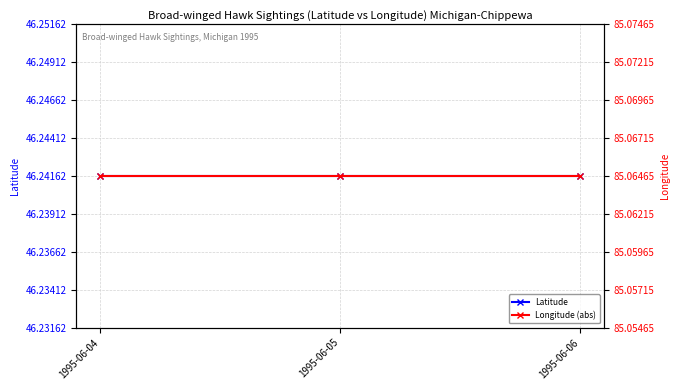

Reading right to left, what are all the values shown in this chart?

Latitude: 1995-06-06=46.2	1995-06-05=46.2	1995-06-04=46.2
Longitude (abs): 1995-06-06=85.1	1995-06-05=85.1	1995-06-04=85.1